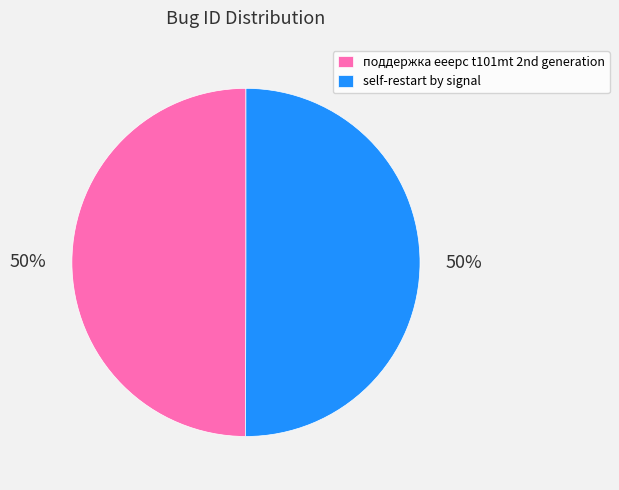

How many segments does this pie chart have?

2